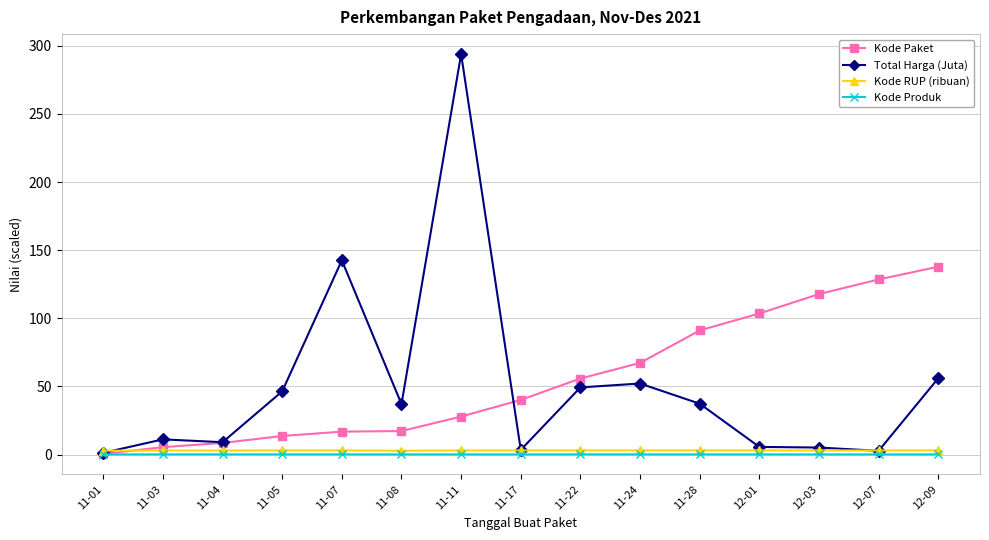

True or false: Kode Produk has more than 0 points higher than both neighbors.

True